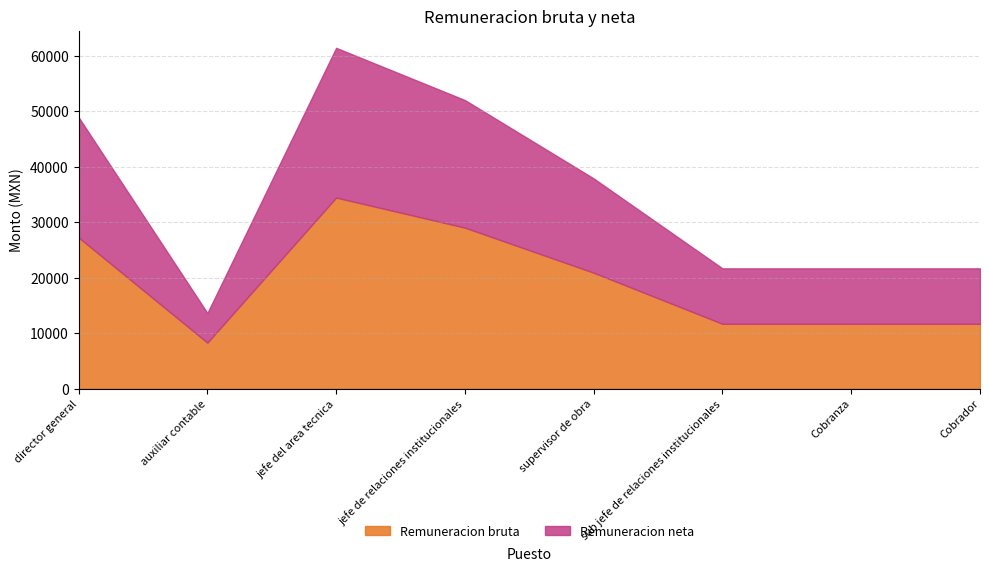

What is the label of the 7th point from the left?

Cobranza